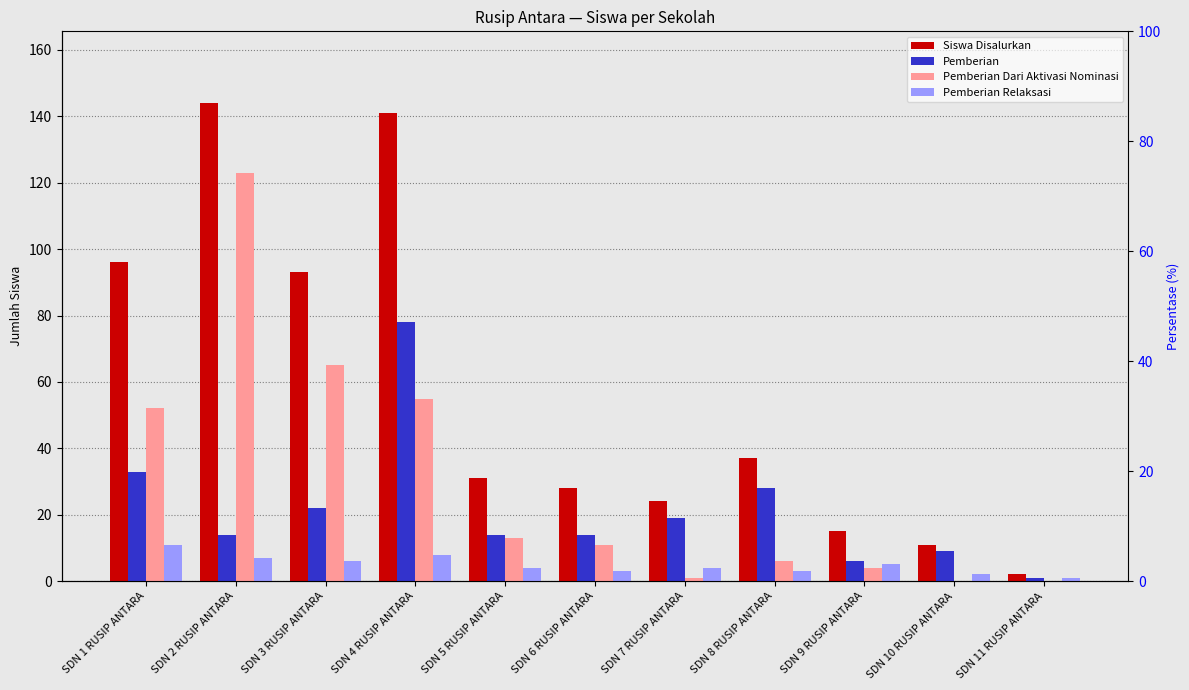

What is the label of the 7th bar from the left?

SDN 7 RUSIP ANTARA